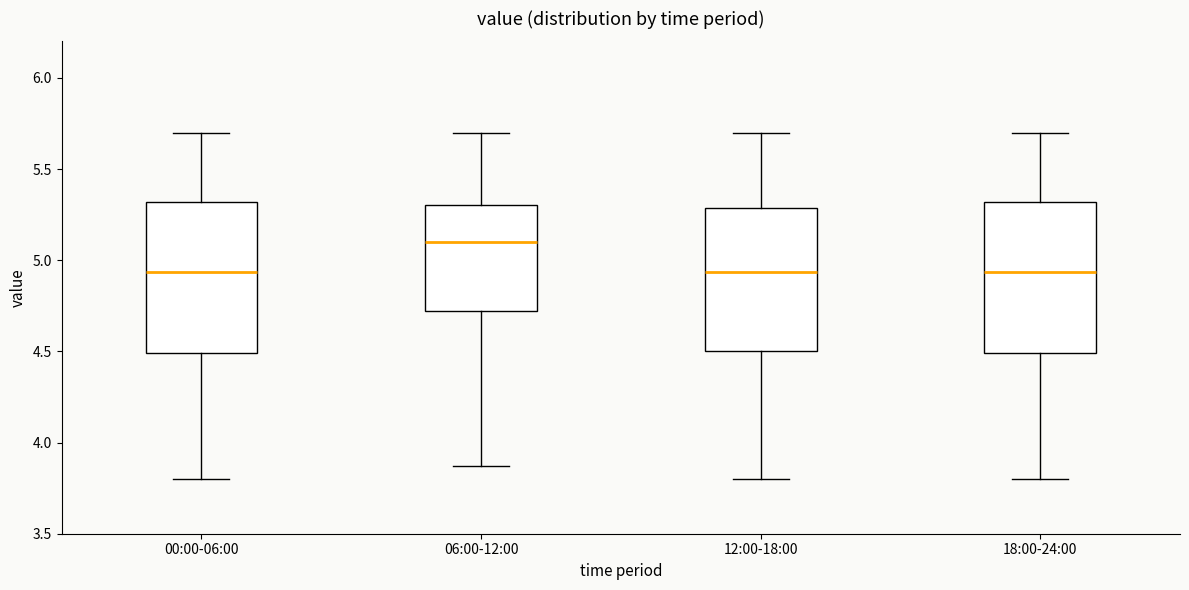

Reading left to right, read every box against the y-axis: the position of its median line, the range the box covers, and the ends of its whiskers. The values are not printed on the chart, so give them approximately, as read against the axis.

00:00-06:00: median 4.95, box 4.50 to 5.30, whiskers 3.80 to 5.70
06:00-12:00: median 5.10, box 4.70 to 5.30, whiskers 3.85 to 5.70
12:00-18:00: median 4.95, box 4.50 to 5.30, whiskers 3.80 to 5.70
18:00-24:00: median 4.95, box 4.50 to 5.30, whiskers 3.80 to 5.70